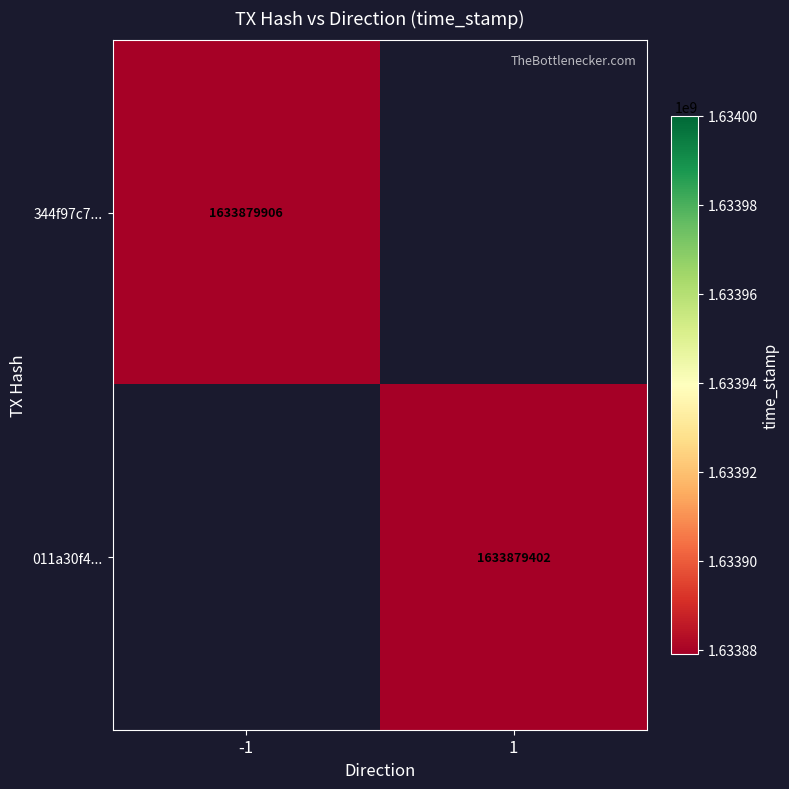

What is the greatest value displayed?

1633879906